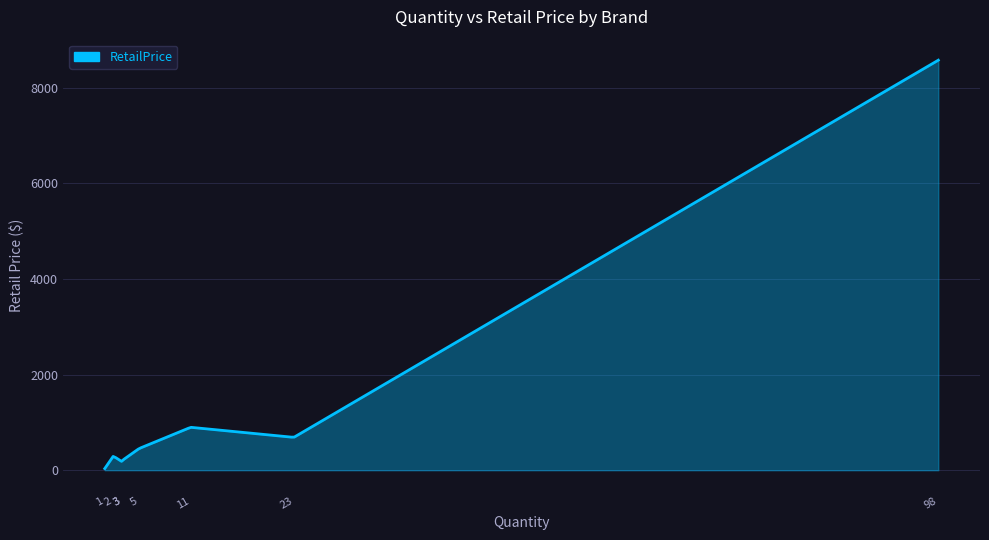

What is the difference between the maximum and minimum values?

8536.5